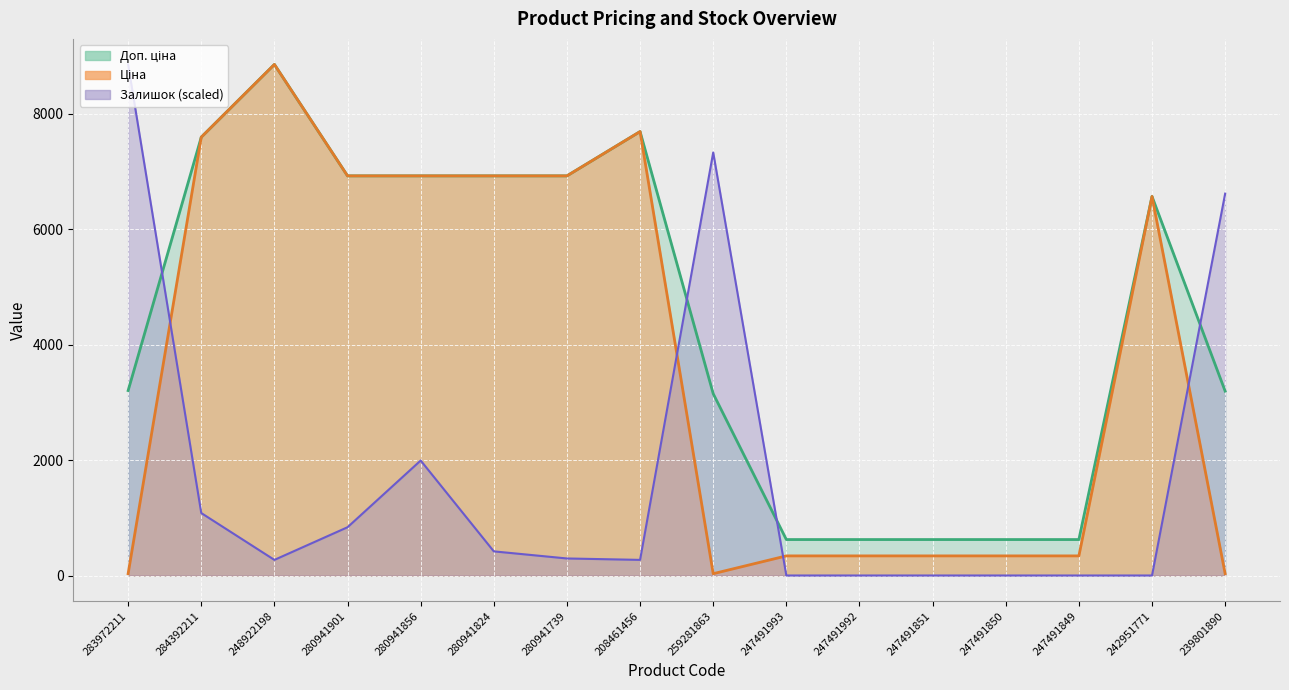

Reading right to left, what are all the values shown in this chart?

Ціна: 239801890=31.9	242951771=6568.8	247491849=339.9	247491850=339.9	247491851=339.9	247491992=339.9	247491993=339.9	259281863=31.5	208461456=7693.1	280941739=6925.7	280941824=6925.7	280941856=6925.7	280941901=6925.7	248922198=8856.7	284392211=7596.5	283972211=32.0
Доп. ціна: 239801890=3195.0	242951771=6568.8	247491849=623.0	247491850=623.0	247491851=623.0	247491992=623.0	247491993=623.0	259281863=3151.0	208461456=7693.1	280941739=6925.7	280941824=6925.7	280941856=6925.7	280941901=6925.7	248922198=8856.7	284392211=7596.5	283972211=3205.0
Залишок: 239801890=6617.9	242951771=0.0	247491849=0.0	247491850=0.0	247491851=0.0	247491992=0.0	247491993=0.0	259281863=7331.3	208461456=270.6	280941739=295.2	280941824=418.2	280941856=1992.7	280941901=836.5	248922198=270.6	284392211=1082.5	283972211=8856.7